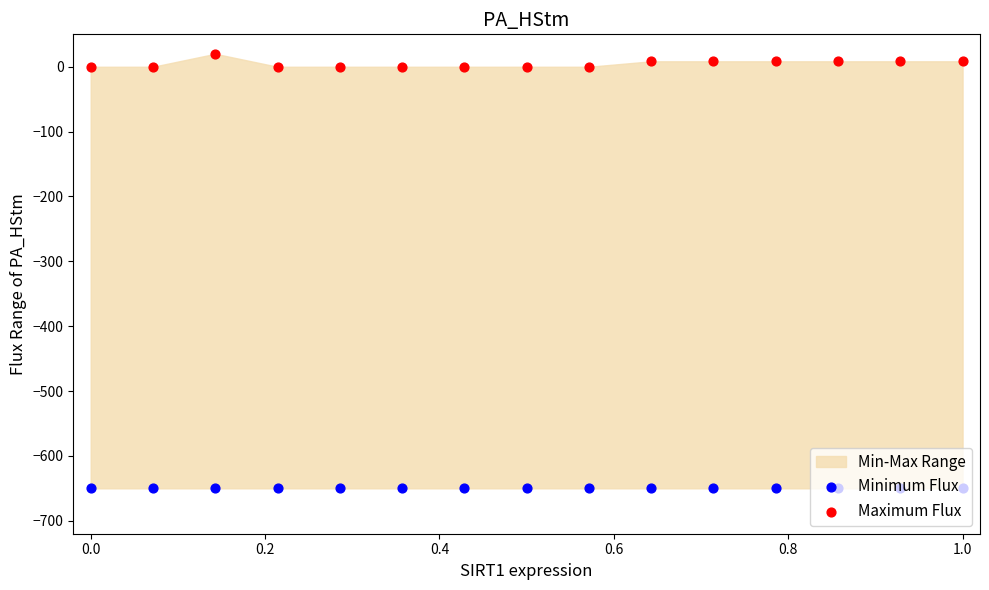

Is the value of Minimum Flux at 13 greater than the value of Maximum Flux at 12?

No